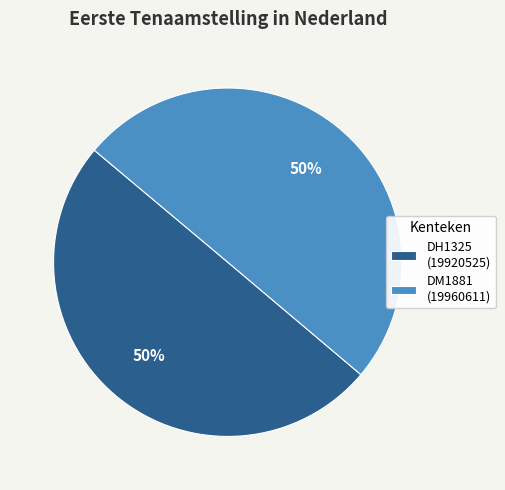

Is it true that DH1325 is 65% of the pie?

False